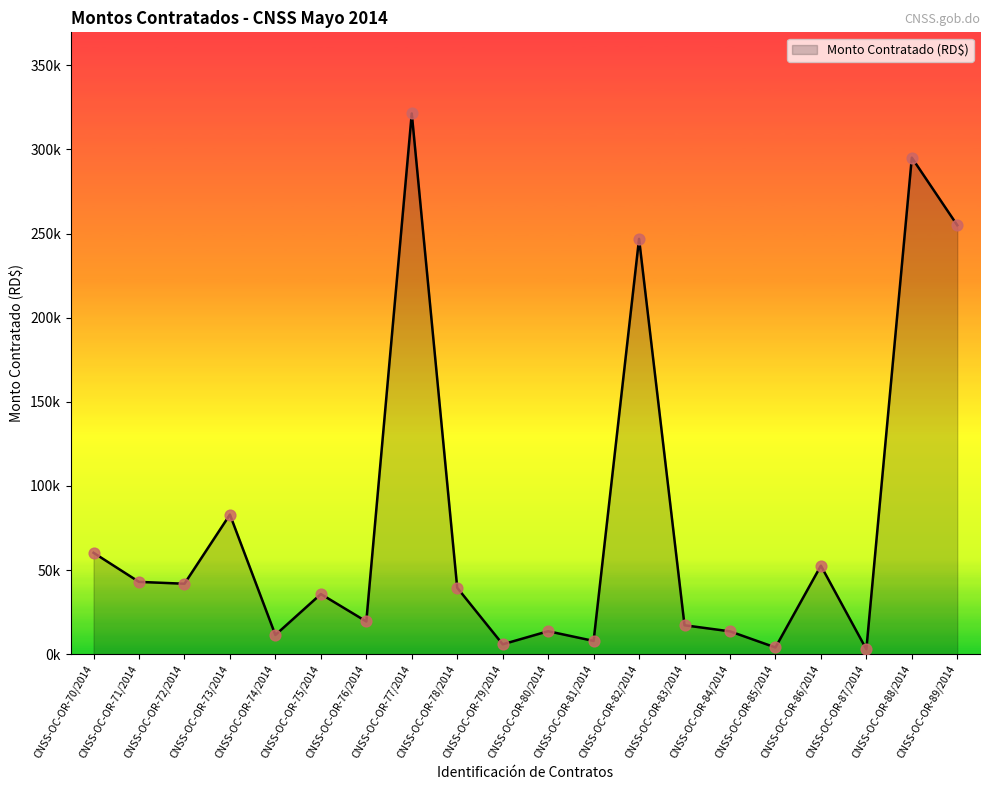

Does the chart have visible grid lines?

No